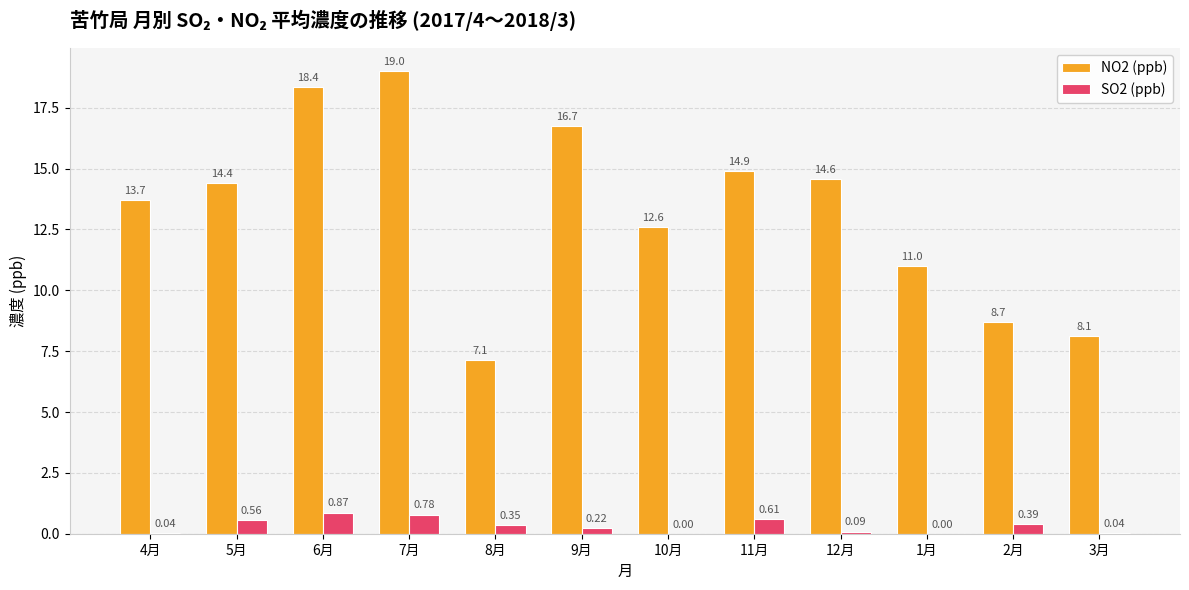

What is the sum of the NO2 (ppb) values at 3月 and 5月?

22.5